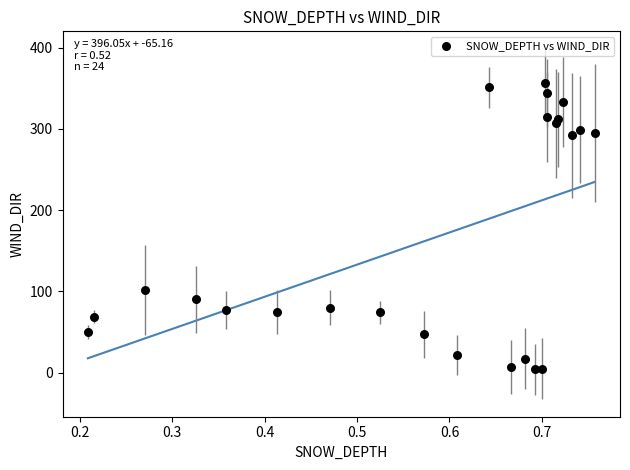

What Y value in the scatter plot is closest to 180?

102